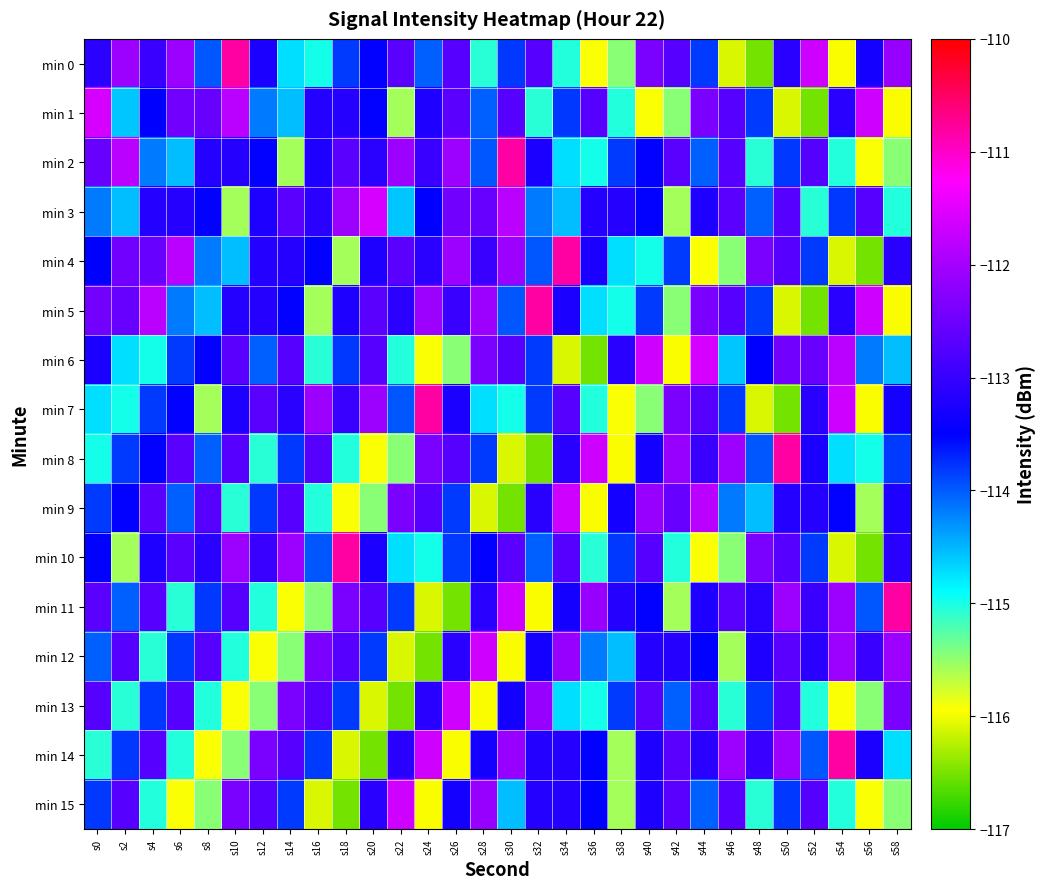

Reading left to right, transcribe all the data shown in this chart.

min 0: s0=-113.1	s2=-112.1	s4=-113.0	s6=-112.1	s8=-114.0	s10=-110.8	s12=-113.2	s14=-114.7	s16=-115.0	s18=-113.8	s20=-113.5	s22=-112.7	s24=-114.0	s26=-112.7	s28=-115.1	s30=-113.8	s32=-112.7	s34=-115.0	s36=-115.9	s38=-115.5	s40=-112.4	s42=-112.7	s44=-113.8	s46=-116.1	s48=-116.5	s50=-113.1	s52=-111.7	s54=-116.0	s56=-113.3	s58=-112.1
min 1: s0=-111.6	s2=-114.6	s4=-113.5	s6=-112.5	s8=-112.5	s10=-111.8	s12=-114.2	s14=-114.5	s16=-113.2	s18=-113.2	s20=-113.5	s22=-115.6	s24=-113.2	s26=-112.7	s28=-114.0	s30=-112.7	s32=-115.1	s34=-113.8	s36=-112.7	s38=-115.0	s40=-115.9	s42=-115.5	s44=-112.4	s46=-112.7	s48=-113.8	s50=-116.1	s52=-116.5	s54=-113.1	s56=-111.7	s58=-116.0
min 2: s0=-112.5	s2=-111.8	s4=-114.2	s6=-114.5	s8=-113.2	s10=-113.2	s12=-113.5	s14=-115.6	s16=-113.2	s18=-112.7	s20=-113.1	s22=-112.1	s24=-113.0	s26=-112.1	s28=-114.0	s30=-110.8	s32=-113.2	s34=-114.7	s36=-115.0	s38=-113.8	s40=-113.5	s42=-112.7	s44=-114.0	s46=-112.7	s48=-115.1	s50=-113.8	s52=-112.7	s54=-115.0	s56=-115.9	s58=-115.5
min 3: s0=-114.2	s2=-114.5	s4=-113.2	s6=-113.2	s8=-113.5	s10=-115.6	s12=-113.2	s14=-112.7	s16=-113.1	s18=-112.1	s20=-111.6	s22=-114.6	s24=-113.5	s26=-112.5	s28=-112.5	s30=-111.8	s32=-114.2	s34=-114.5	s36=-113.2	s38=-113.2	s40=-113.5	s42=-115.6	s44=-113.2	s46=-112.7	s48=-114.0	s50=-112.7	s52=-115.1	s54=-113.8	s56=-112.7	s58=-115.0
min 4: s0=-113.5	s2=-112.5	s4=-112.5	s6=-111.8	s8=-114.2	s10=-114.5	s12=-113.2	s14=-113.2	s16=-113.5	s18=-115.6	s20=-113.2	s22=-112.7	s24=-113.1	s26=-112.1	s28=-113.0	s30=-112.1	s32=-114.0	s34=-110.8	s36=-113.2	s38=-114.7	s40=-115.0	s42=-113.8	s44=-115.9	s46=-115.5	s48=-112.4	s50=-112.7	s52=-113.8	s54=-116.1	s56=-116.5	s58=-113.1
min 5: s0=-112.5	s2=-112.5	s4=-111.8	s6=-114.2	s8=-114.5	s10=-113.2	s12=-113.2	s14=-113.5	s16=-115.6	s18=-113.2	s20=-112.7	s22=-113.1	s24=-112.1	s26=-113.0	s28=-112.1	s30=-114.0	s32=-110.8	s34=-113.2	s36=-114.7	s38=-115.0	s40=-113.8	s42=-115.5	s44=-112.4	s46=-112.7	s48=-113.8	s50=-116.1	s52=-116.5	s54=-113.1	s56=-111.7	s58=-116.0
min 6: s0=-113.2	s2=-114.7	s4=-115.0	s6=-113.8	s8=-113.5	s10=-112.7	s12=-114.0	s14=-112.7	s16=-115.1	s18=-113.8	s20=-112.7	s22=-115.0	s24=-115.9	s26=-115.5	s28=-112.4	s30=-112.7	s32=-113.8	s34=-116.1	s36=-116.5	s38=-113.1	s40=-111.7	s42=-116.0	s44=-111.6	s46=-114.6	s48=-113.5	s50=-112.5	s52=-112.5	s54=-111.8	s56=-114.2	s58=-114.5
min 7: s0=-114.7	s2=-115.0	s4=-113.8	s6=-113.5	s8=-115.6	s10=-113.2	s12=-112.7	s14=-113.1	s16=-112.1	s18=-113.0	s20=-112.1	s22=-114.0	s24=-110.8	s26=-113.2	s28=-114.7	s30=-115.0	s32=-113.8	s34=-112.7	s36=-115.0	s38=-115.9	s40=-115.5	s42=-112.4	s44=-112.7	s46=-113.8	s48=-116.1	s50=-116.5	s52=-113.1	s54=-111.7	s56=-116.0	s58=-113.3
min 8: s0=-115.0	s2=-113.8	s4=-113.5	s6=-112.7	s8=-114.0	s10=-112.7	s12=-115.1	s14=-113.8	s16=-112.7	s18=-115.0	s20=-115.9	s22=-115.5	s24=-112.4	s26=-112.7	s28=-113.8	s30=-116.1	s32=-116.5	s34=-113.1	s36=-111.7	s38=-116.0	s40=-113.3	s42=-112.1	s44=-113.0	s46=-112.1	s48=-114.0	s50=-110.8	s52=-113.2	s54=-114.7	s56=-115.0	s58=-113.8
min 9: s0=-113.8	s2=-113.5	s4=-112.7	s6=-114.0	s8=-112.7	s10=-115.1	s12=-113.8	s14=-112.7	s16=-115.0	s18=-115.9	s20=-115.5	s22=-112.4	s24=-112.7	s26=-113.8	s28=-116.1	s30=-116.5	s32=-113.1	s34=-111.7	s36=-116.0	s38=-113.3	s40=-112.1	s42=-112.5	s44=-111.8	s46=-114.2	s48=-114.5	s50=-113.2	s52=-113.2	s54=-113.5	s56=-115.6	s58=-113.2
min 10: s0=-113.5	s2=-115.6	s4=-113.2	s6=-112.7	s8=-113.1	s10=-112.1	s12=-113.0	s14=-112.1	s16=-114.0	s18=-110.8	s20=-113.2	s22=-114.7	s24=-115.0	s26=-113.8	s28=-113.5	s30=-112.7	s32=-114.0	s34=-112.7	s36=-115.1	s38=-113.8	s40=-112.7	s42=-115.0	s44=-115.9	s46=-115.5	s48=-112.4	s50=-112.7	s52=-113.8	s54=-116.1	s56=-116.5	s58=-113.1
min 11: s0=-112.7	s2=-114.0	s4=-112.7	s6=-115.1	s8=-113.8	s10=-112.7	s12=-115.0	s14=-115.9	s16=-115.5	s18=-112.4	s20=-112.7	s22=-113.8	s24=-116.1	s26=-116.5	s28=-113.1	s30=-111.7	s32=-116.0	s34=-113.3	s36=-112.1	s38=-113.2	s40=-113.5	s42=-115.6	s44=-113.2	s46=-112.7	s48=-113.1	s50=-112.1	s52=-113.0	s54=-112.1	s56=-114.0	s58=-110.8
min 12: s0=-114.0	s2=-112.7	s4=-115.1	s6=-113.8	s8=-112.7	s10=-115.0	s12=-115.9	s14=-115.5	s16=-112.4	s18=-112.7	s20=-113.8	s22=-116.1	s24=-116.5	s26=-113.1	s28=-111.7	s30=-116.0	s32=-113.3	s34=-112.1	s36=-114.2	s38=-114.5	s40=-113.2	s42=-113.2	s44=-113.5	s46=-115.6	s48=-113.2	s50=-112.7	s52=-113.1	s54=-112.1	s56=-113.0	s58=-112.1
min 13: s0=-112.7	s2=-115.1	s4=-113.8	s6=-112.7	s8=-115.0	s10=-115.9	s12=-115.5	s14=-112.4	s16=-112.7	s18=-113.8	s20=-116.1	s22=-116.5	s24=-113.1	s26=-111.7	s28=-116.0	s30=-113.3	s32=-112.1	s34=-114.7	s36=-115.0	s38=-113.8	s40=-112.7	s42=-114.0	s44=-112.7	s46=-115.1	s48=-113.8	s50=-112.7	s52=-115.0	s54=-115.9	s56=-115.5	s58=-112.4
min 14: s0=-115.1	s2=-113.8	s4=-112.7	s6=-115.0	s8=-115.9	s10=-115.5	s12=-112.4	s14=-112.7	s16=-113.8	s18=-116.1	s20=-116.5	s22=-113.1	s24=-111.7	s26=-116.0	s28=-113.3	s30=-112.1	s32=-113.2	s34=-113.2	s36=-113.5	s38=-115.6	s40=-113.2	s42=-112.7	s44=-113.1	s46=-112.1	s48=-113.0	s50=-112.1	s52=-114.0	s54=-110.8	s56=-113.2	s58=-114.7
min 15: s0=-113.8	s2=-112.7	s4=-115.0	s6=-115.9	s8=-115.5	s10=-112.4	s12=-112.7	s14=-113.8	s16=-116.1	s18=-116.5	s20=-113.1	s22=-111.7	s24=-116.0	s26=-113.3	s28=-112.1	s30=-114.5	s32=-113.2	s34=-113.2	s36=-113.5	s38=-115.6	s40=-113.2	s42=-112.7	s44=-114.0	s46=-112.7	s48=-115.1	s50=-113.8	s52=-112.7	s54=-115.0	s56=-115.9	s58=-115.5